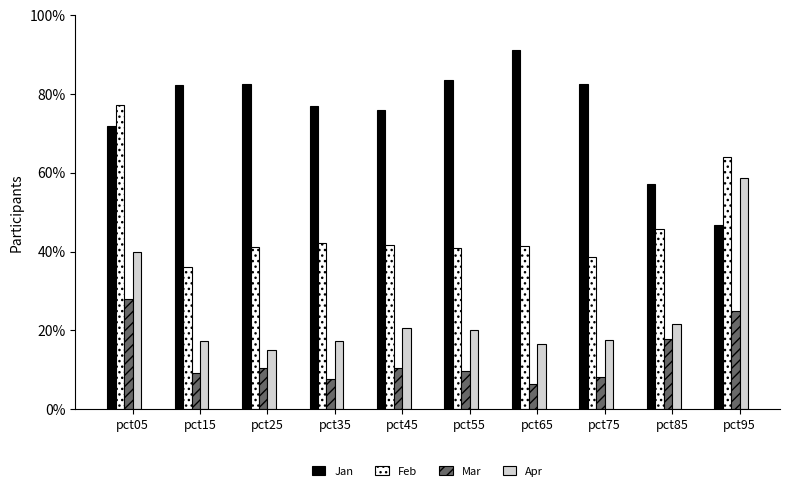

What are all the series names shown in the legend?

Jan, Feb, Mar, Apr